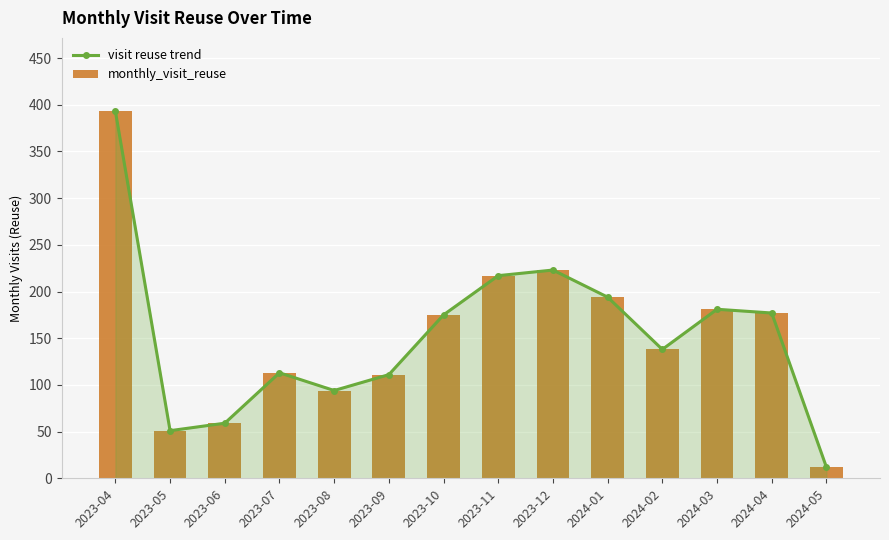

Rank the categories by visit reuse trend value from lowest to highest.

2024-05, 2023-05, 2023-06, 2023-08, 2023-09, 2023-07, 2024-02, 2023-10, 2024-04, 2024-03, 2024-01, 2023-11, 2023-12, 2023-04